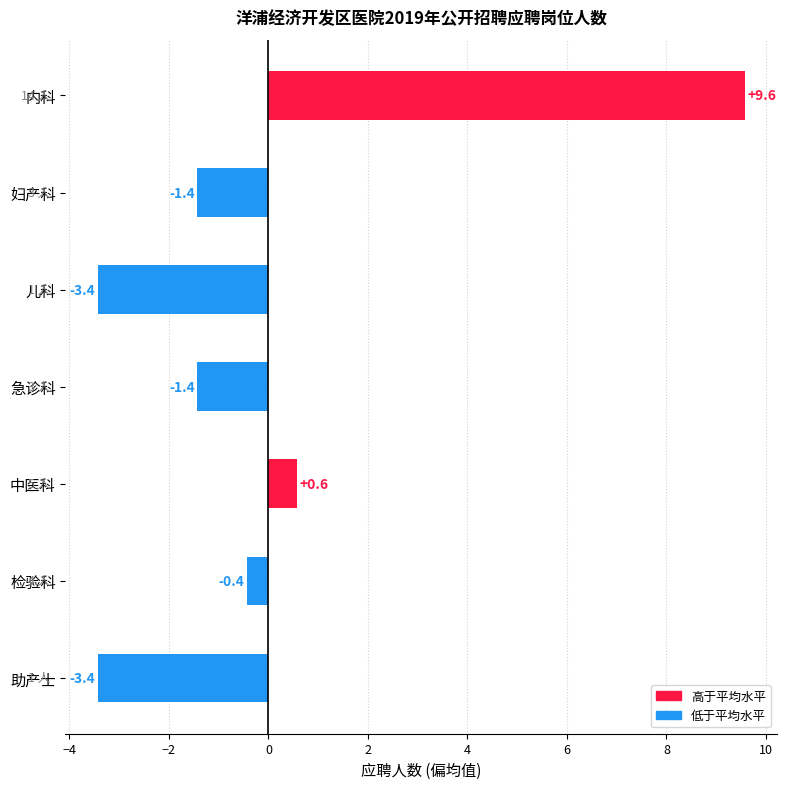

How many bars are there in total?

7